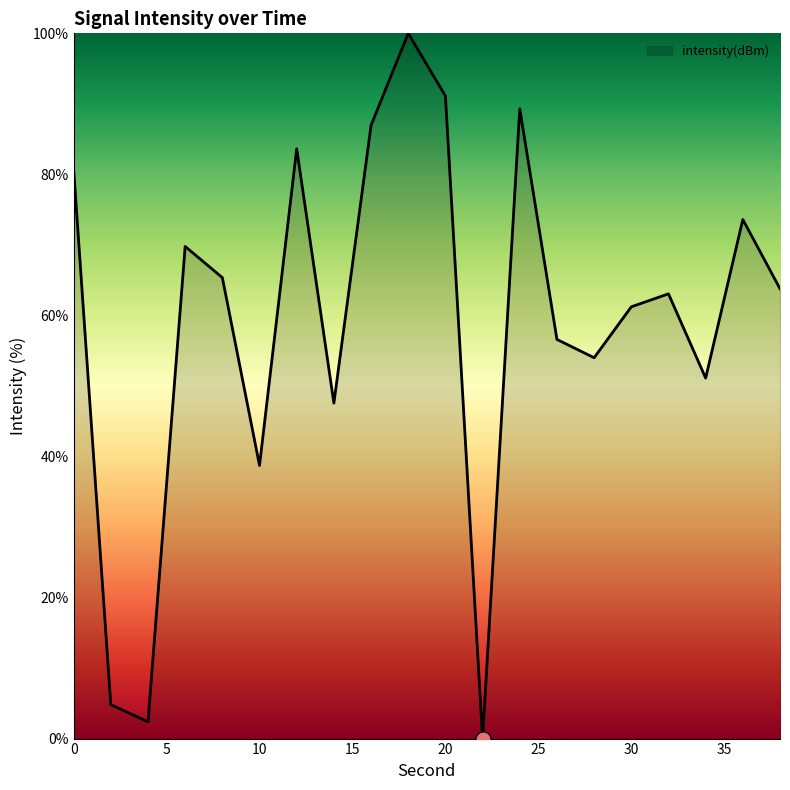

What is the greatest value displayed?

100.0